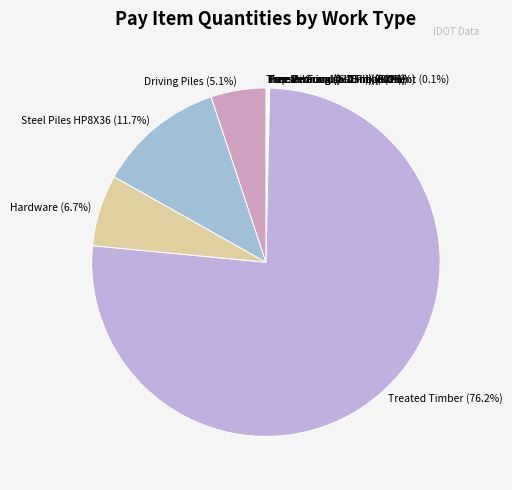

Is there any slice that represents more than half of the pie?

Yes